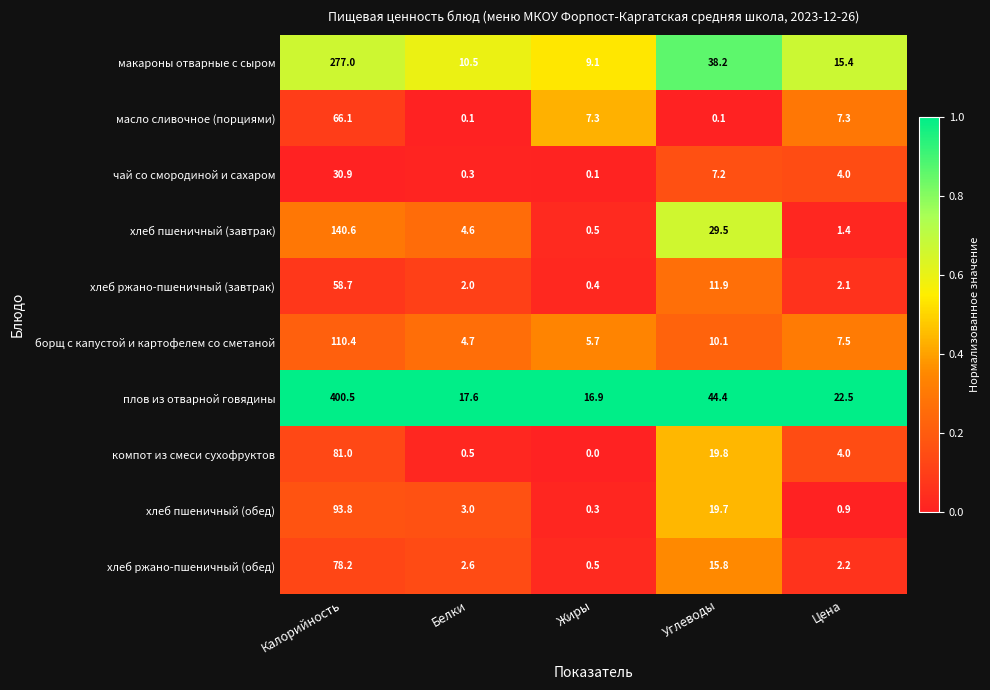

List the series in order of their peak value, highest first.

плов из отварной говядины, макароны отварные с сыром, хлеб пшеничный (завтрак), борщ с капустой и картофелем со сметаной, хлеб пшеничный (обед), компот из смеси сухофруктов, хлеб ржано-пшеничный (обед), масло сливочное (порциями), хлеб ржано-пшеничный (завтрак), чай со смородиной и сахаром